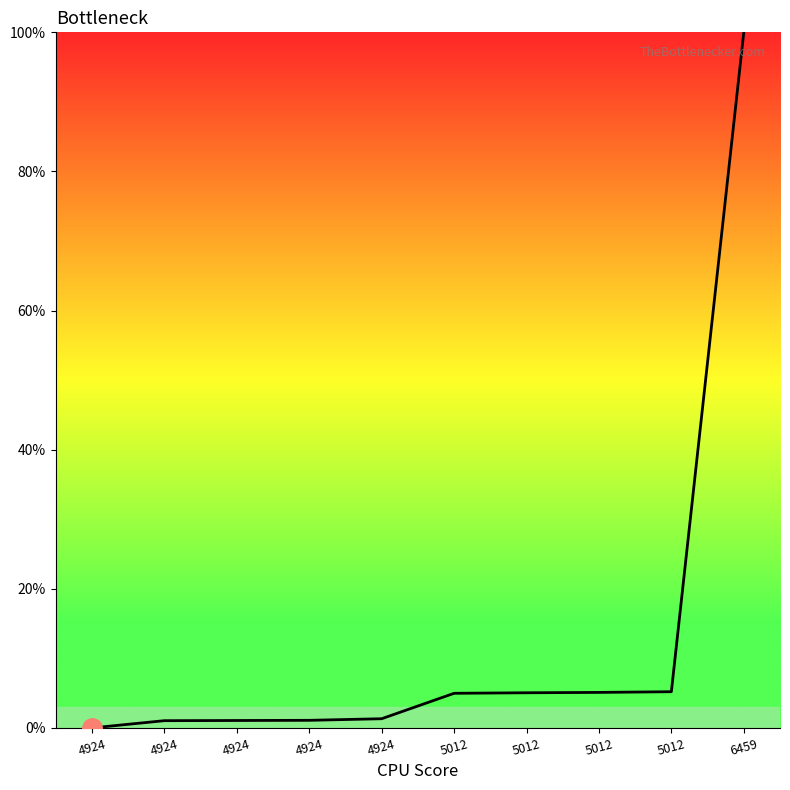

How many lines are shown in the chart?

1